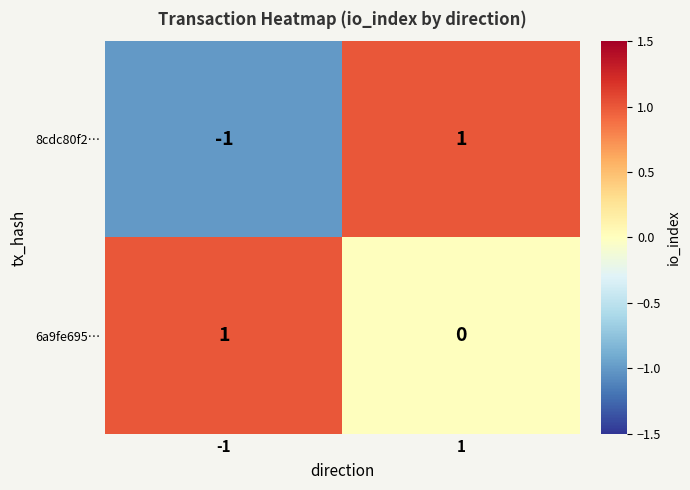

Which series has the largest total across all categories?

6a9fe695…